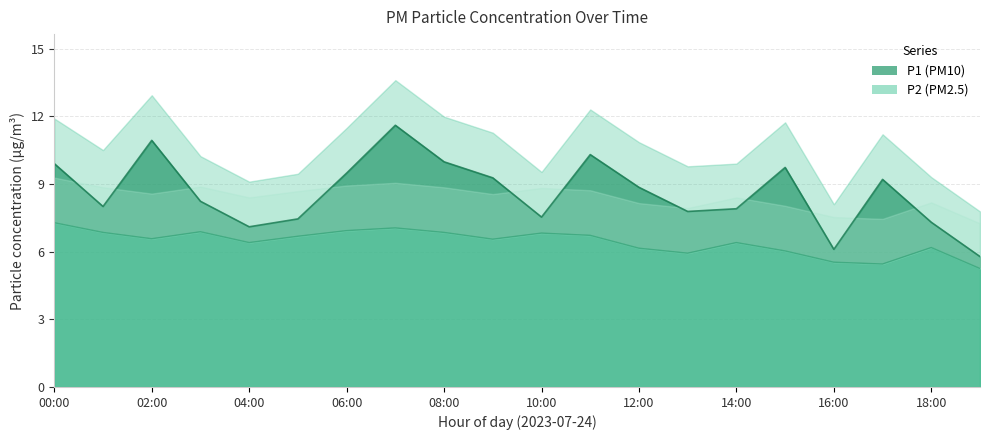

True or false: P2 has more than 0 points higher than both neighbors.

True